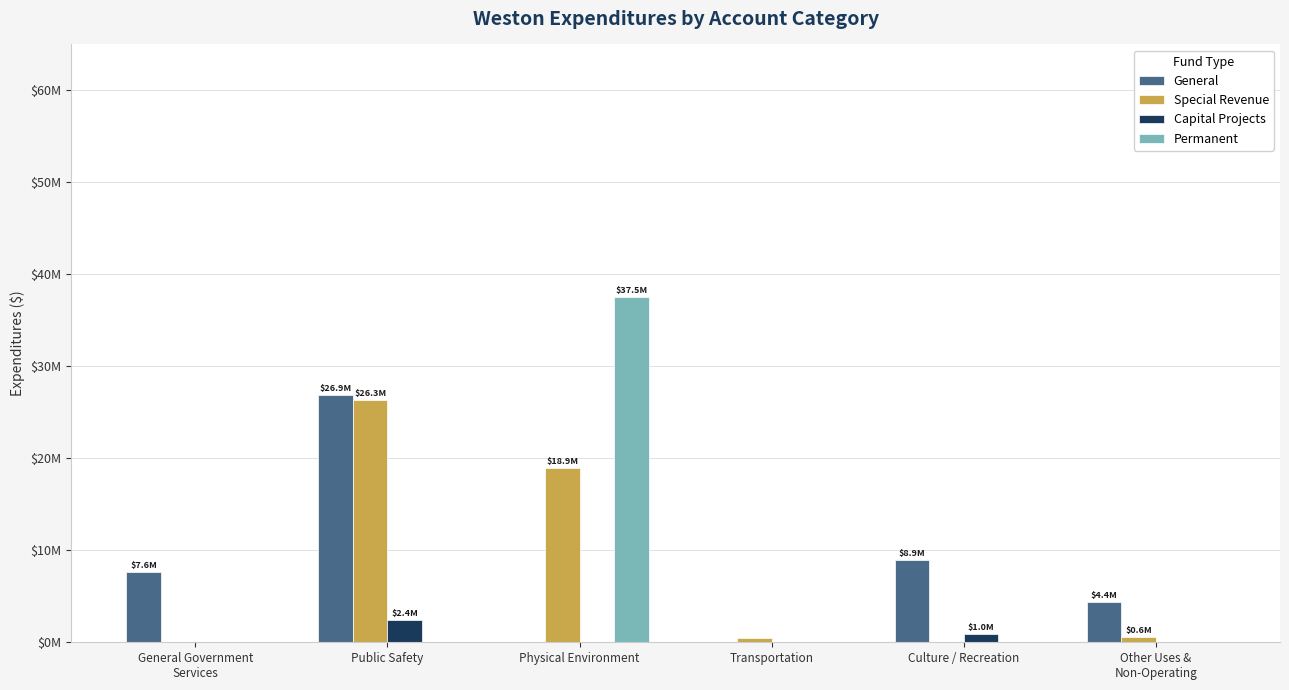

Between Culture / Recreation and Physical Environment, which is larger?

Culture / Recreation